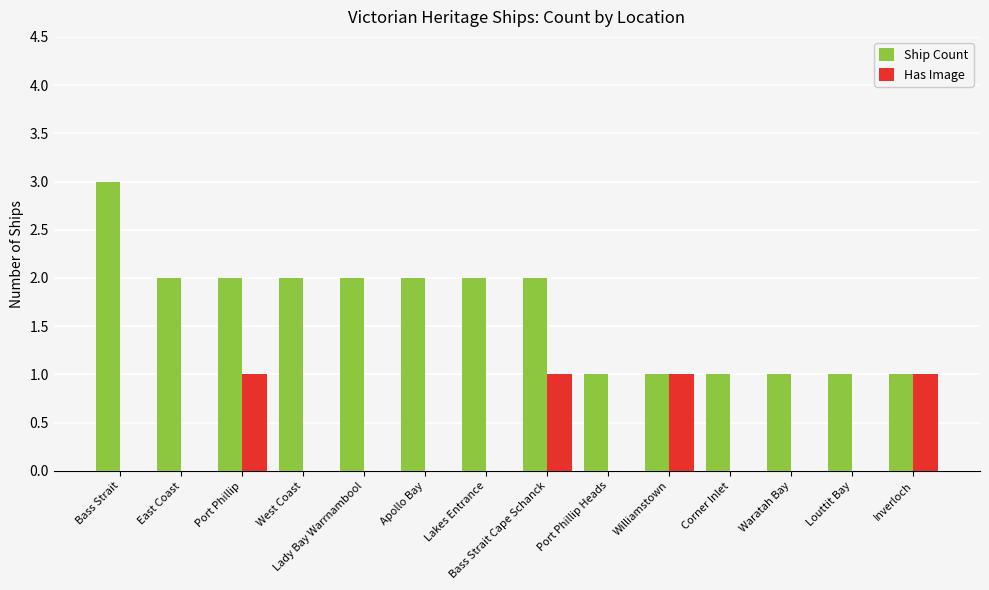

Between Port Phillip and Apollo Bay, which series saw the biggest shift?

Has Image